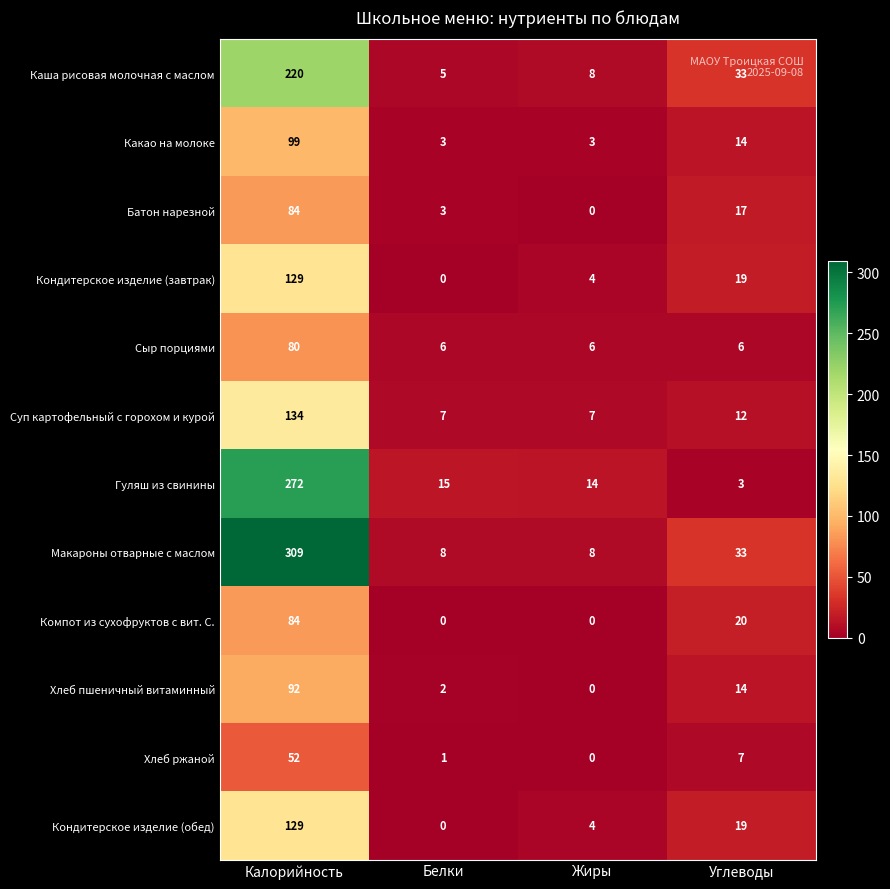

What is the sum of the Гуляш из свинины values at Жиры and Углеводы?

17